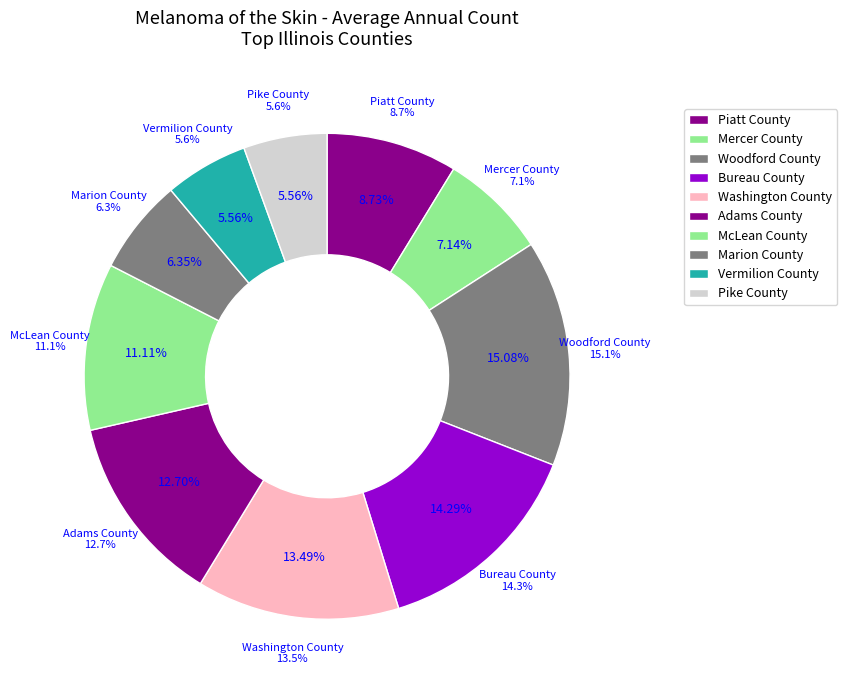

Which slice is the smallest?

Vermilion County